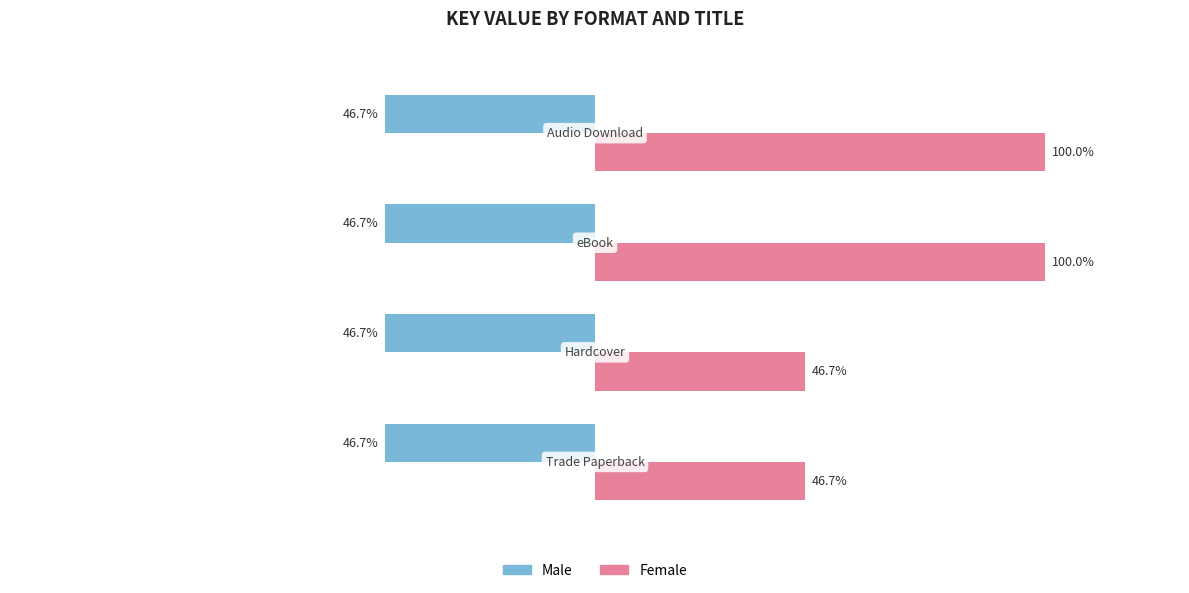

What are all the series names shown in the legend?

Male, Female